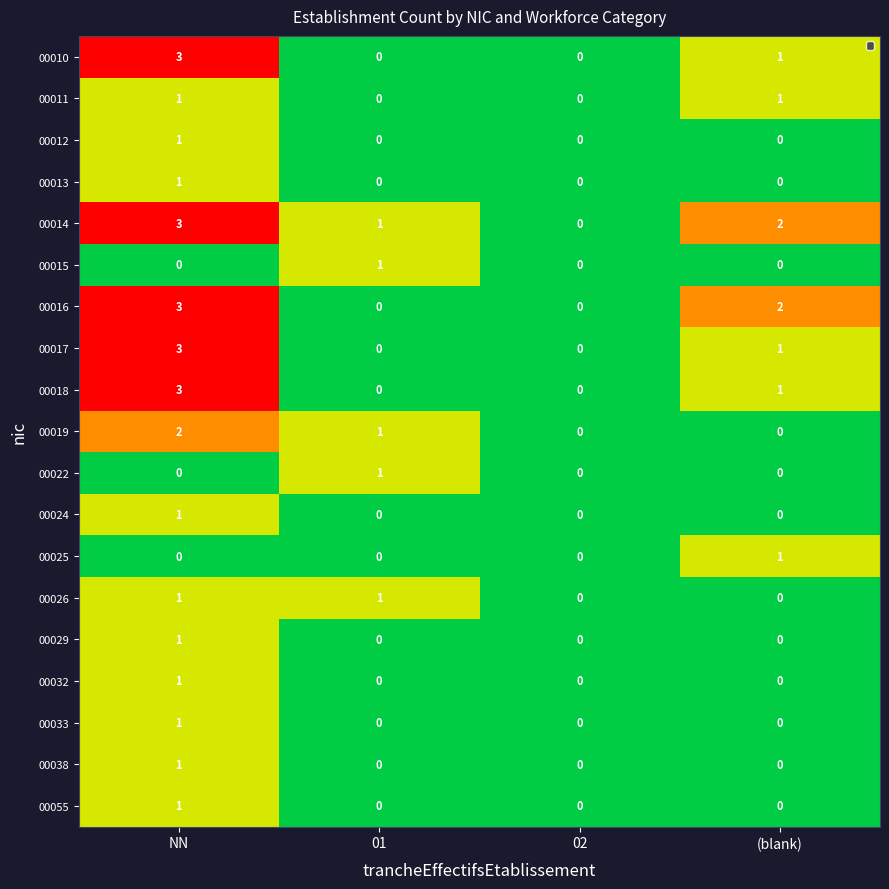

What is the sum of all 00016 values?

5